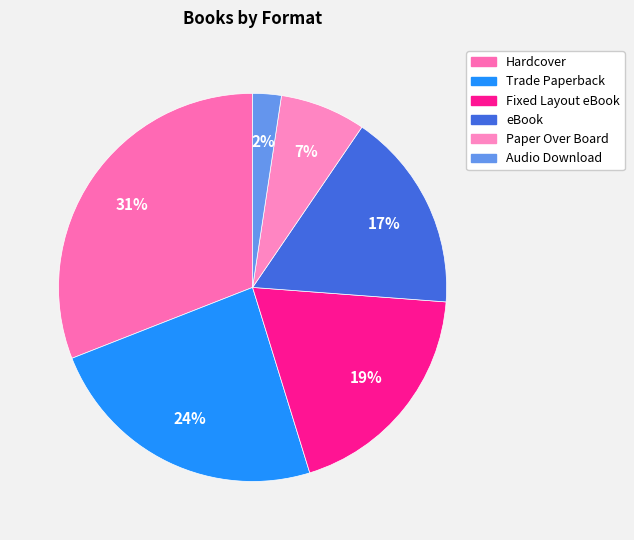

Does Paper Over Board represent more than half of the total?

No